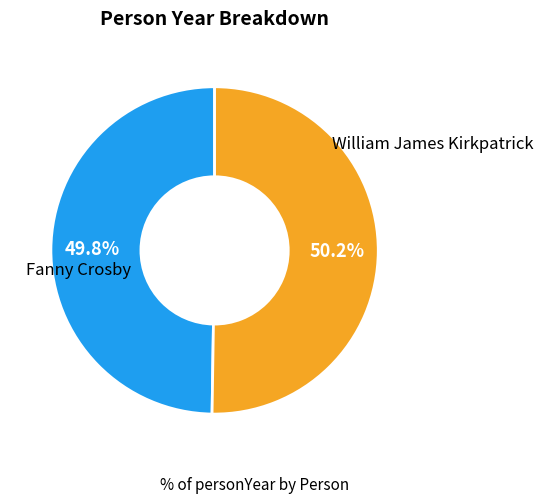

Does any single category account for the majority?

Yes